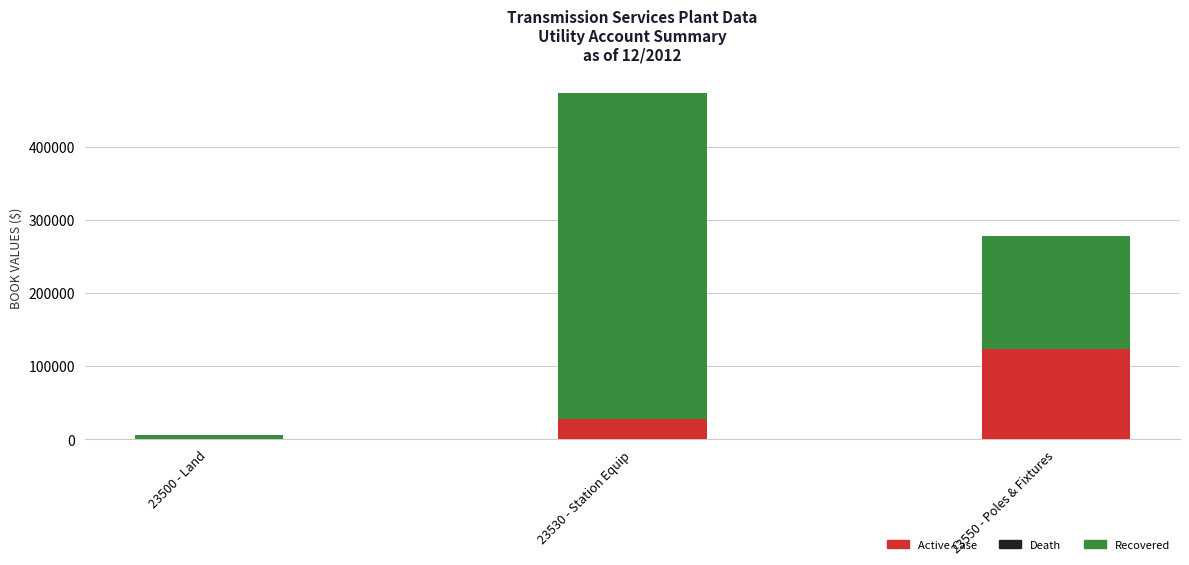

True or false: Active Case has a value of 27726.1 at 23530 - Station Equip.

True